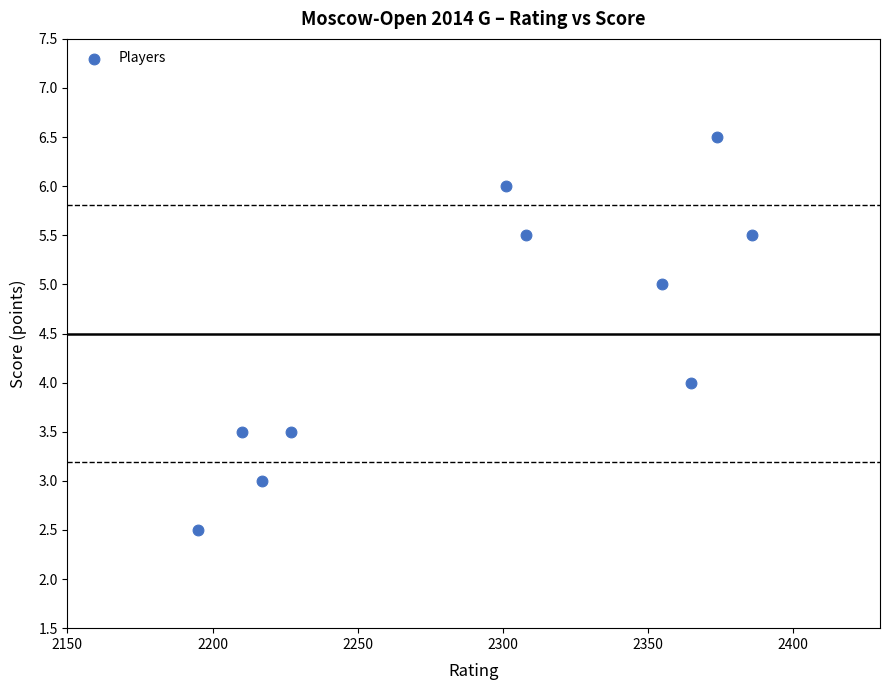

What is the range of X values (max minus min)?

191.0